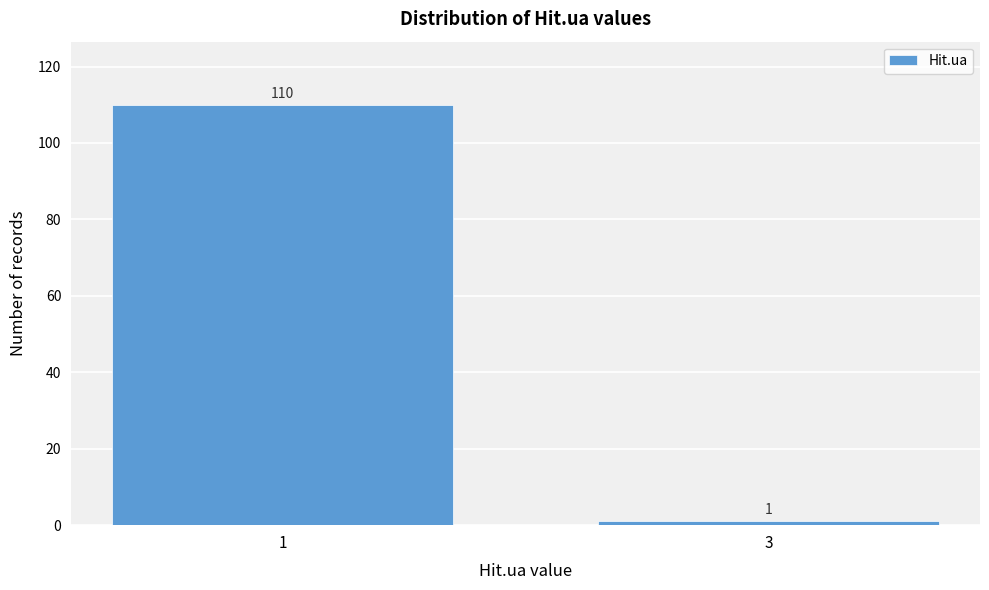

Reading left to right, extract all data points from this chart.

1=110	3=1